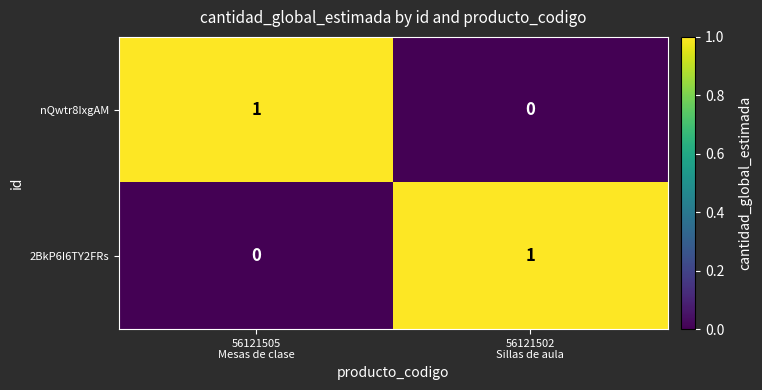

Reading left to right, what are all the values shown in this chart?

nQwtr8IxgAM: 1	0
2BkP6I6TY2FRs: 0	1